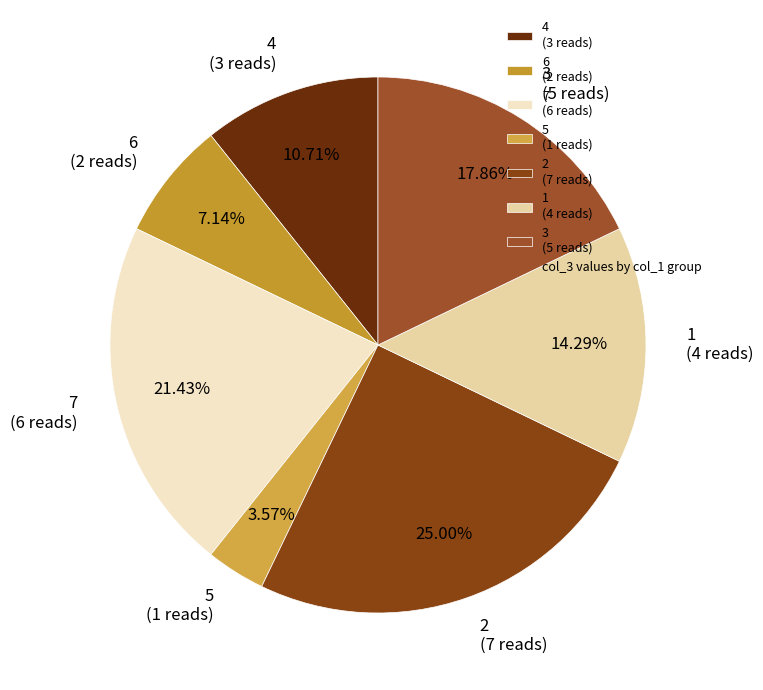

Does any single category account for the majority?

No